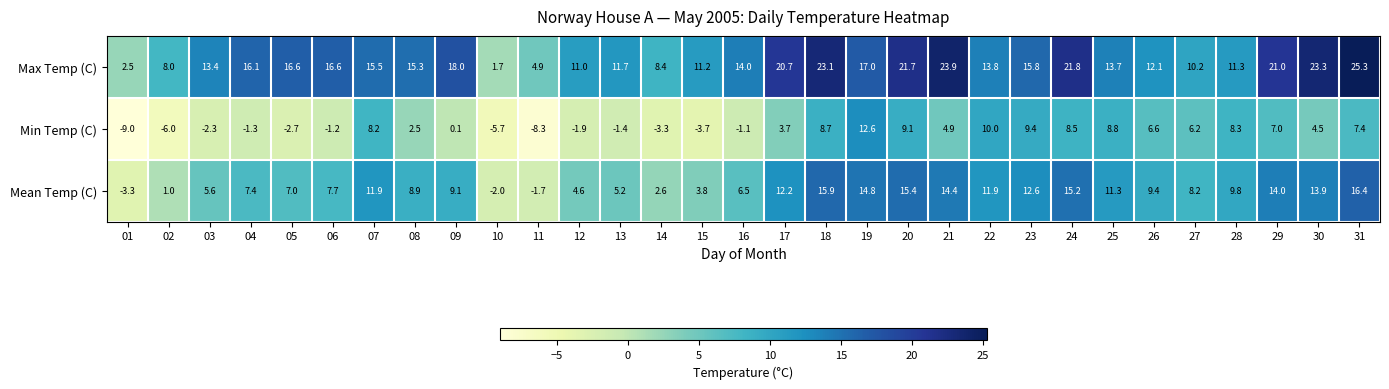

What is the difference between the maximum and minimum values in the Mean Temp (C) series?

19.7